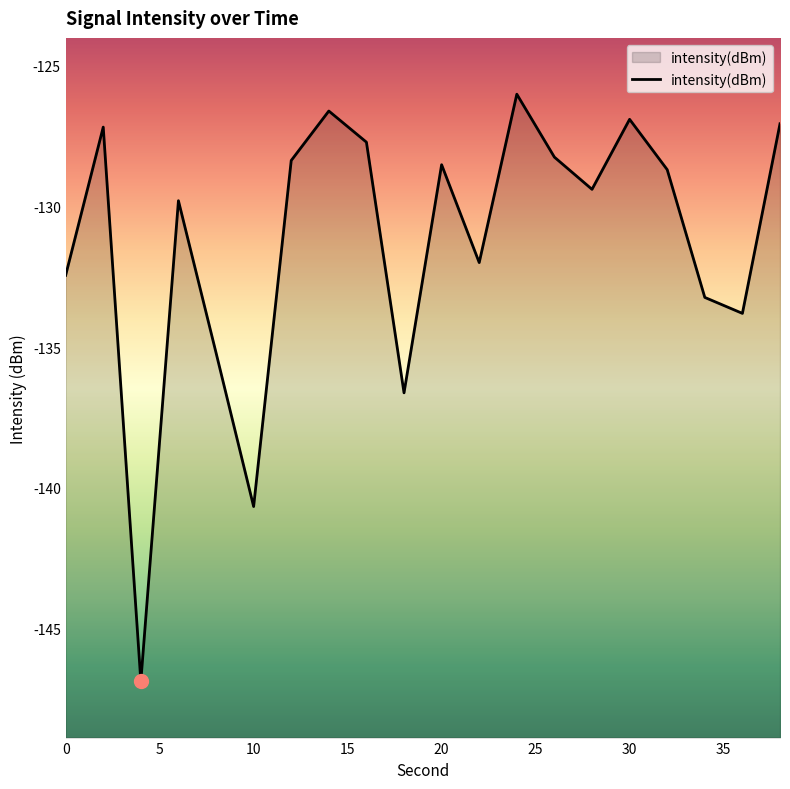

At which category does the data reach its first local valley?

4